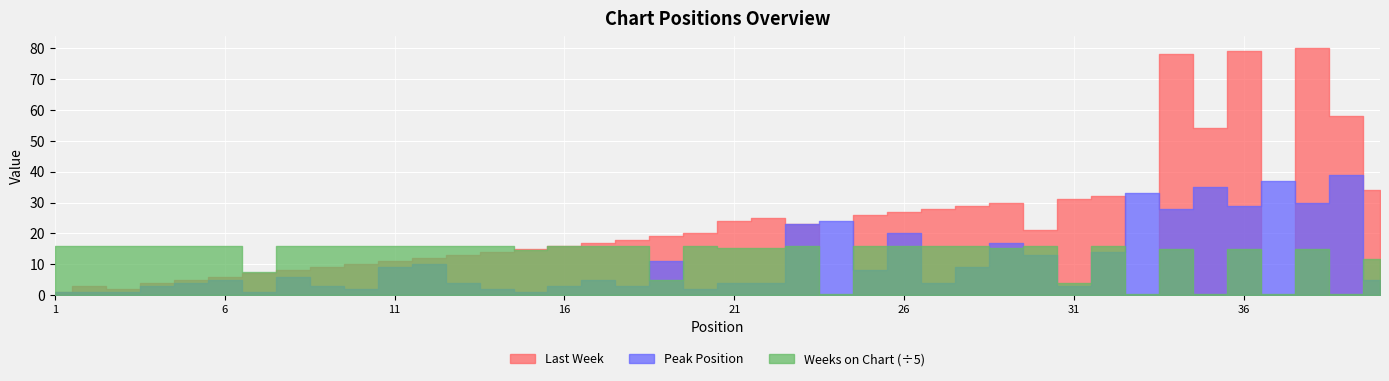

What is the maximum value shown in the chart?

80